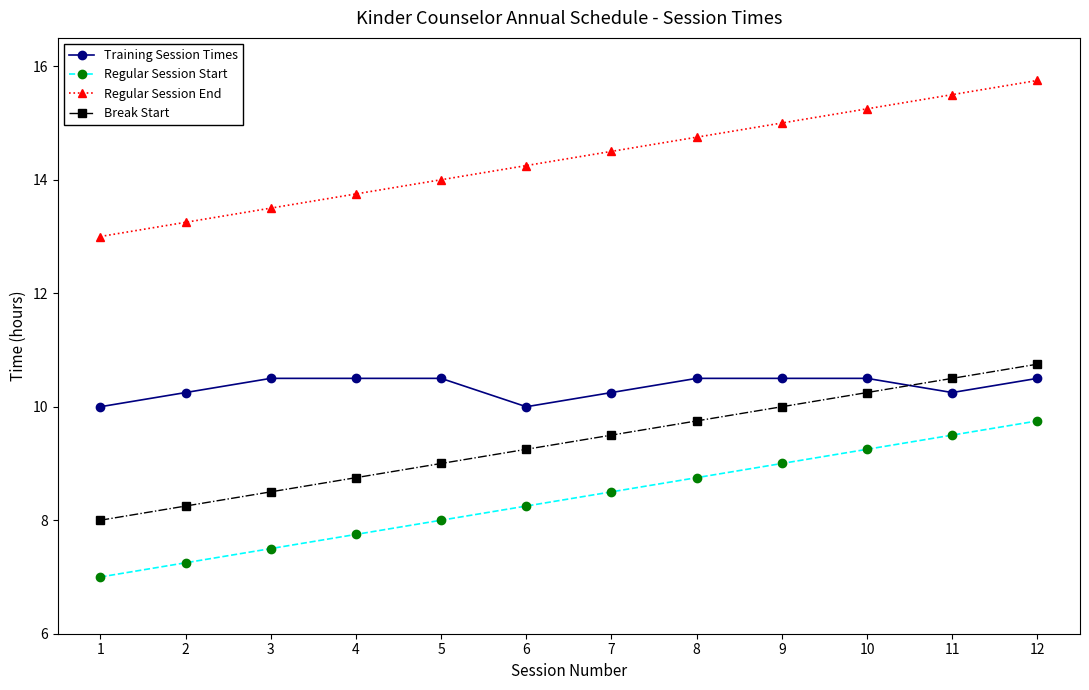

Does the chart display data point markers on the line(s)?

Yes